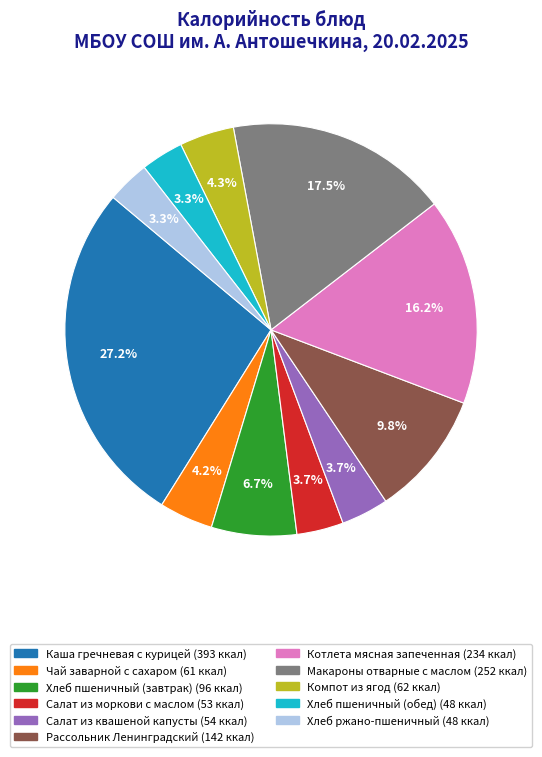

What is the largest slice in the pie chart?

Каша гречневая с курицей